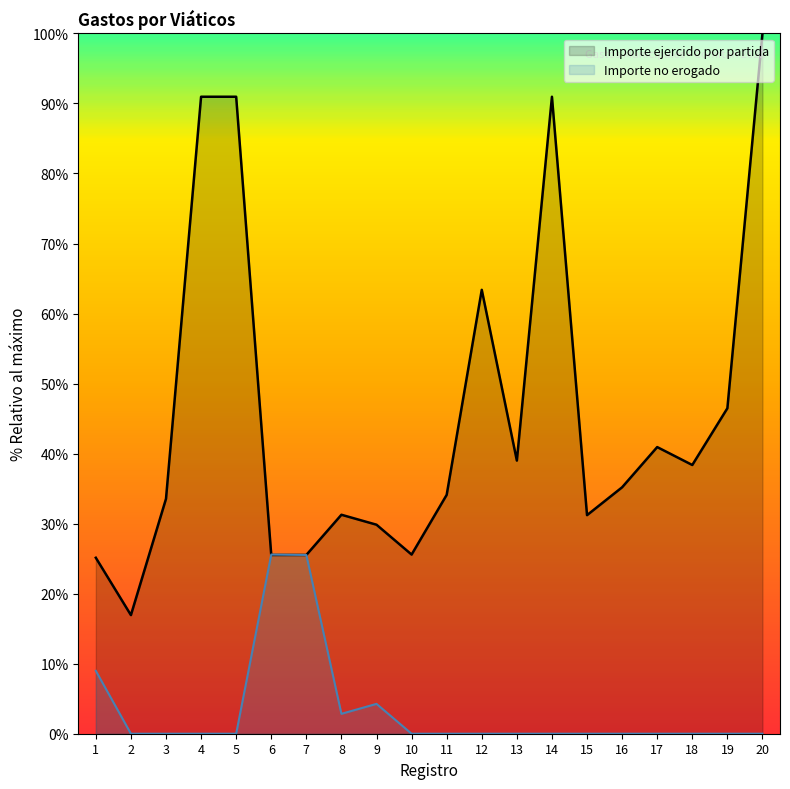

At which label does Importe ejercido por partida reach its minimum?

2